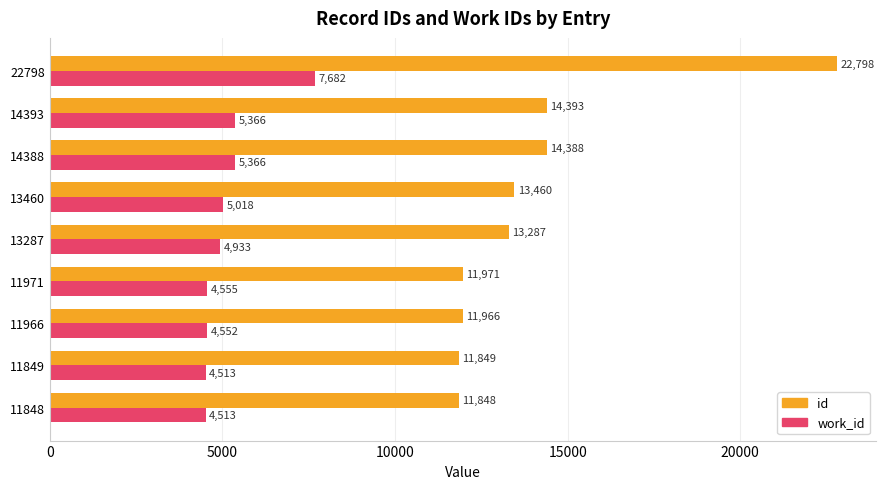

What is the difference between the second highest and minimum values in the work_id series?

853